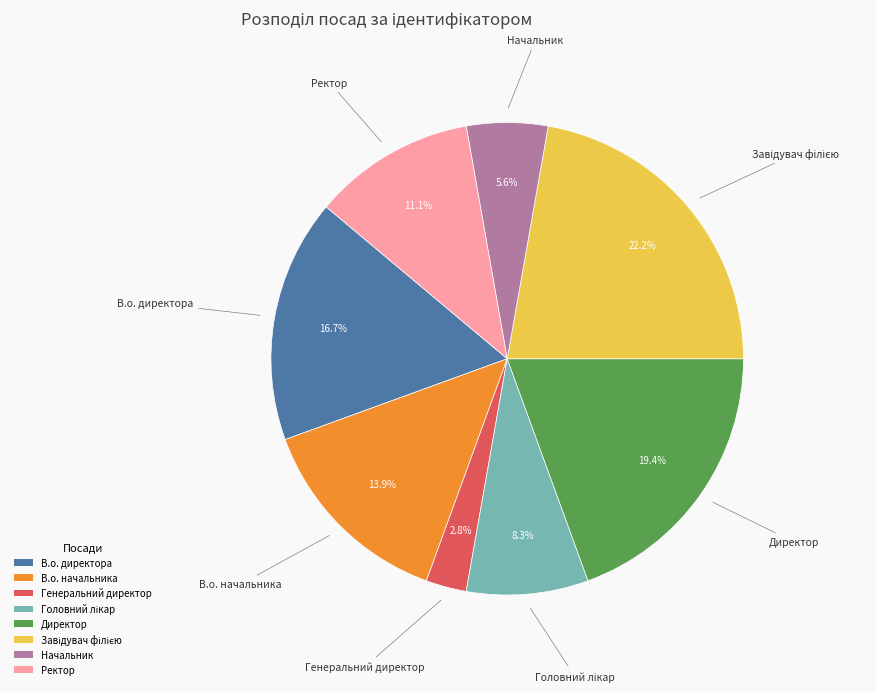

Does any single category account for the majority?

No